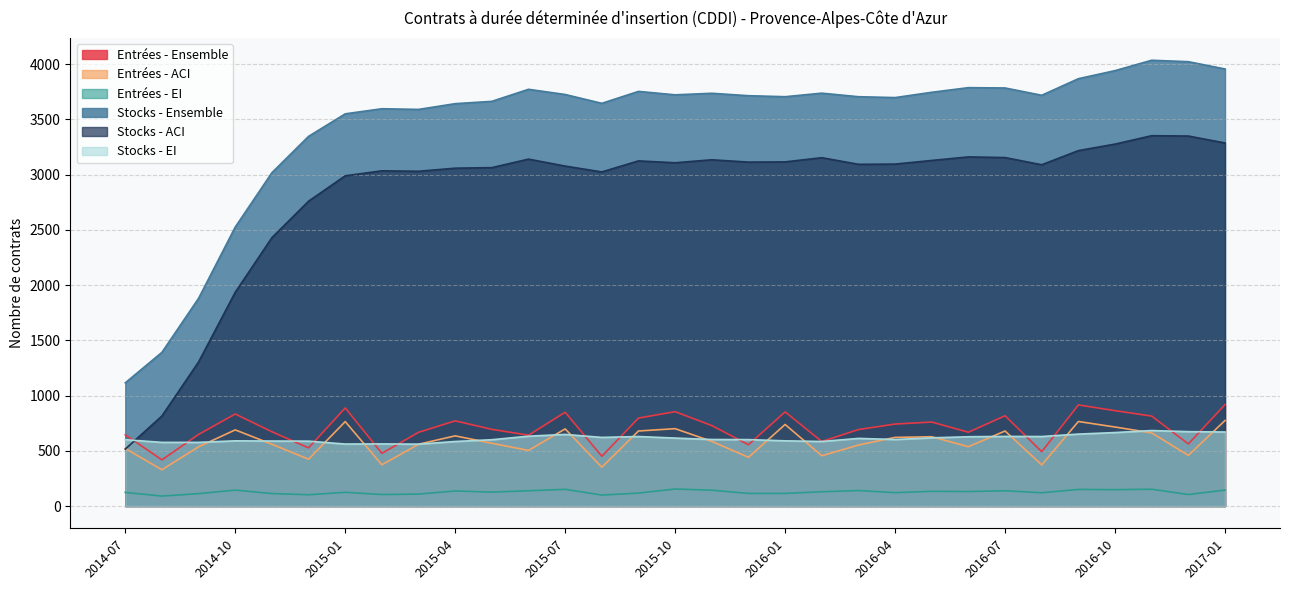

True or false: Entrées - EI and Stocks - ACI intersect in this chart.

False